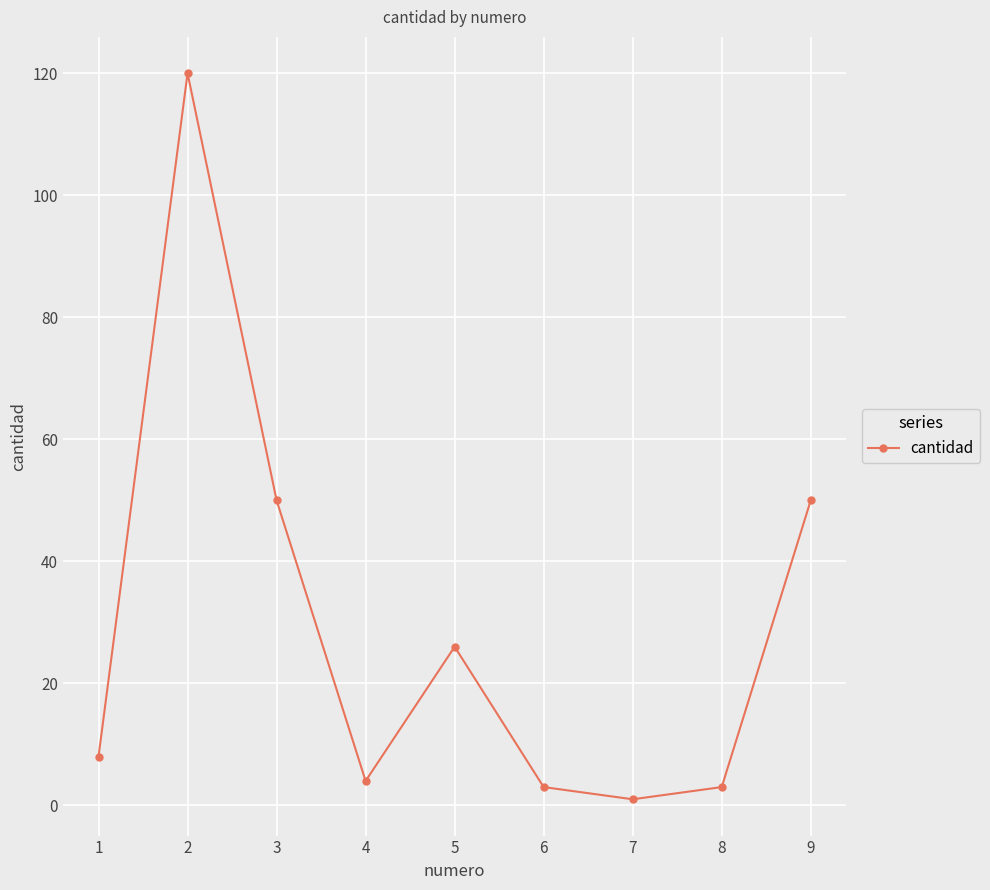

Is it true that the value at 3 is 50?

True